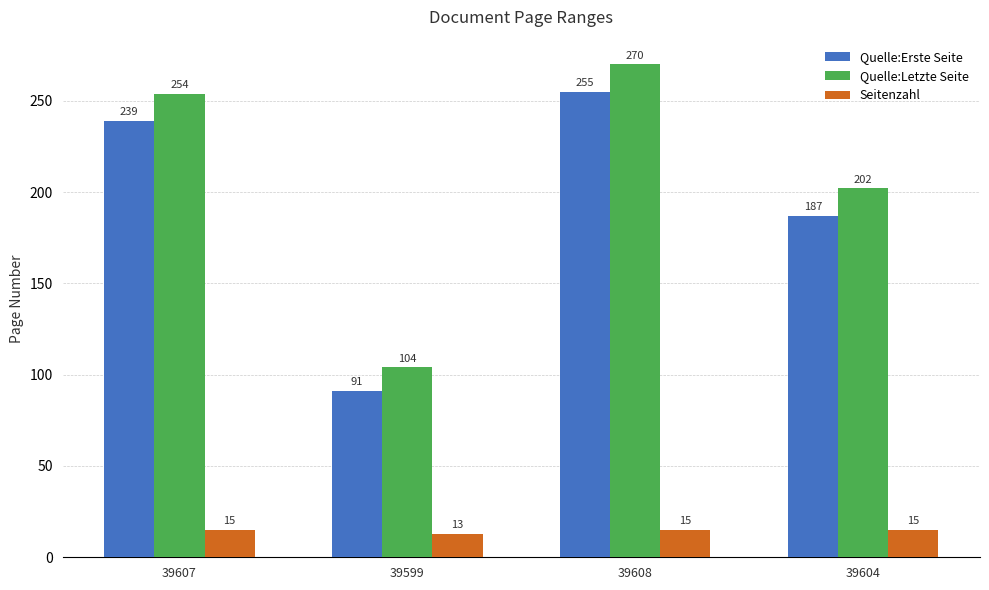

What is the value of the Quelle:Erste Seite bar at the 2nd from the left?

91